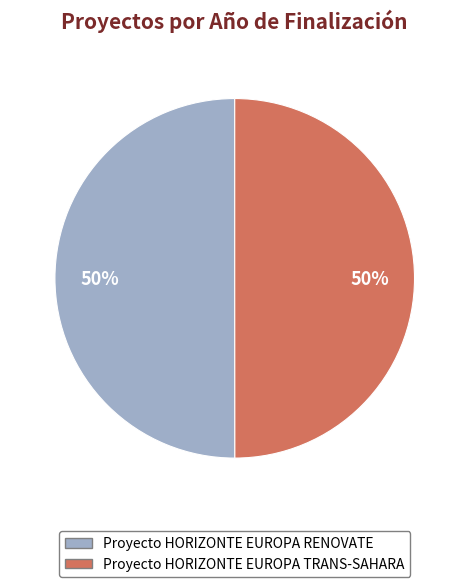

What is the ratio of the value at Proyecto HORIZONTE EUROPA TRANS-SAHARA to the value at Proyecto HORIZONTE EUROPA RENOVATE?

1.0